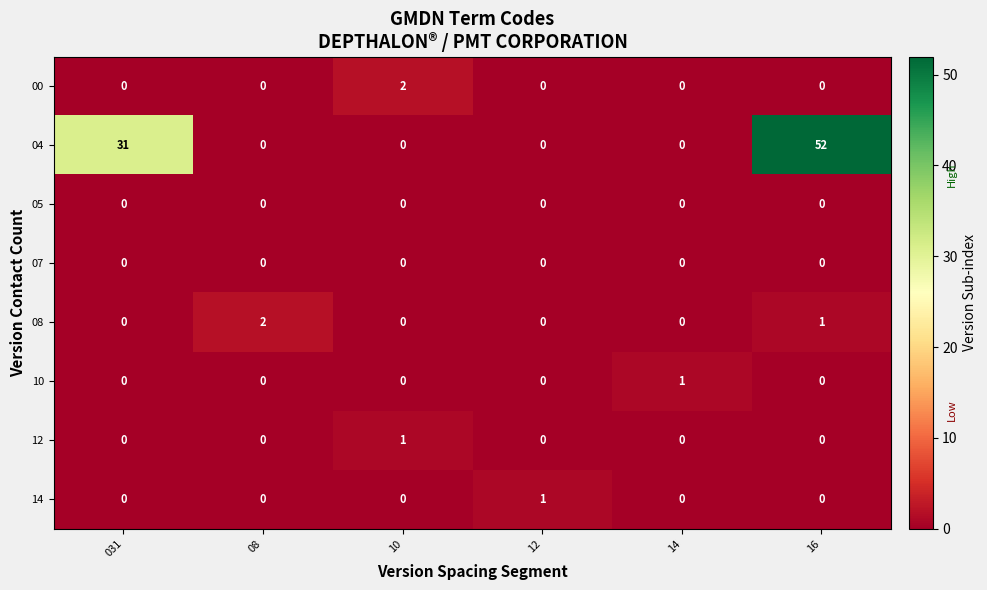

What is the average value of the 04 series?

14